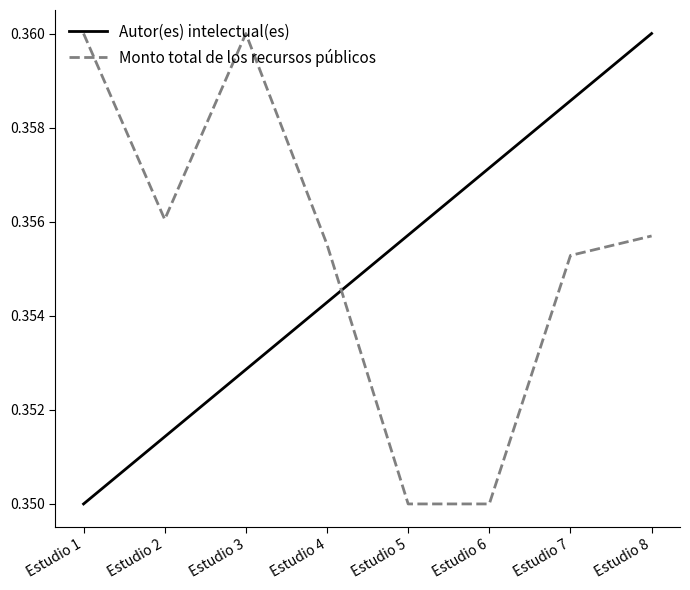

At which label is Autor(es) intelectual(es) closest to 0?

Estudio 1